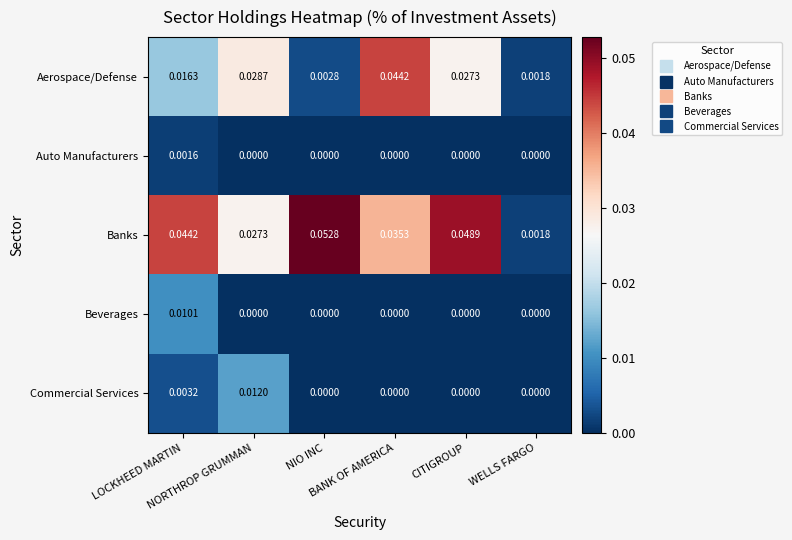

Which series has the largest range (max minus min)?

Banks